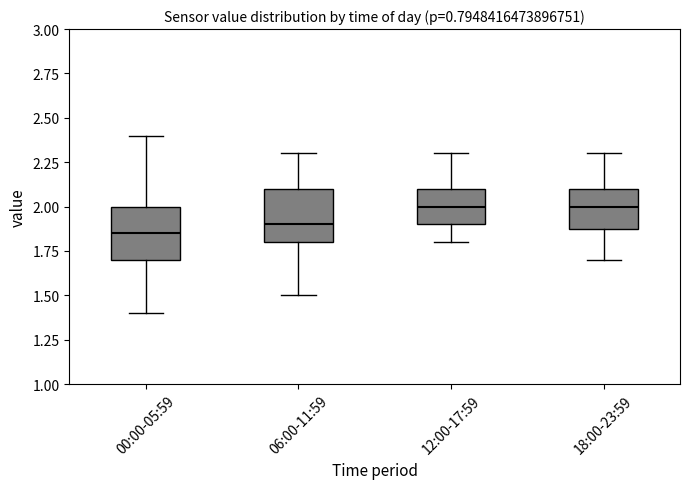

Where does the lower whisker of the box for 18:00-23:59 end on the y-axis? The values are not printed on the chart, so give them approximately, as read against the axis.

1.70